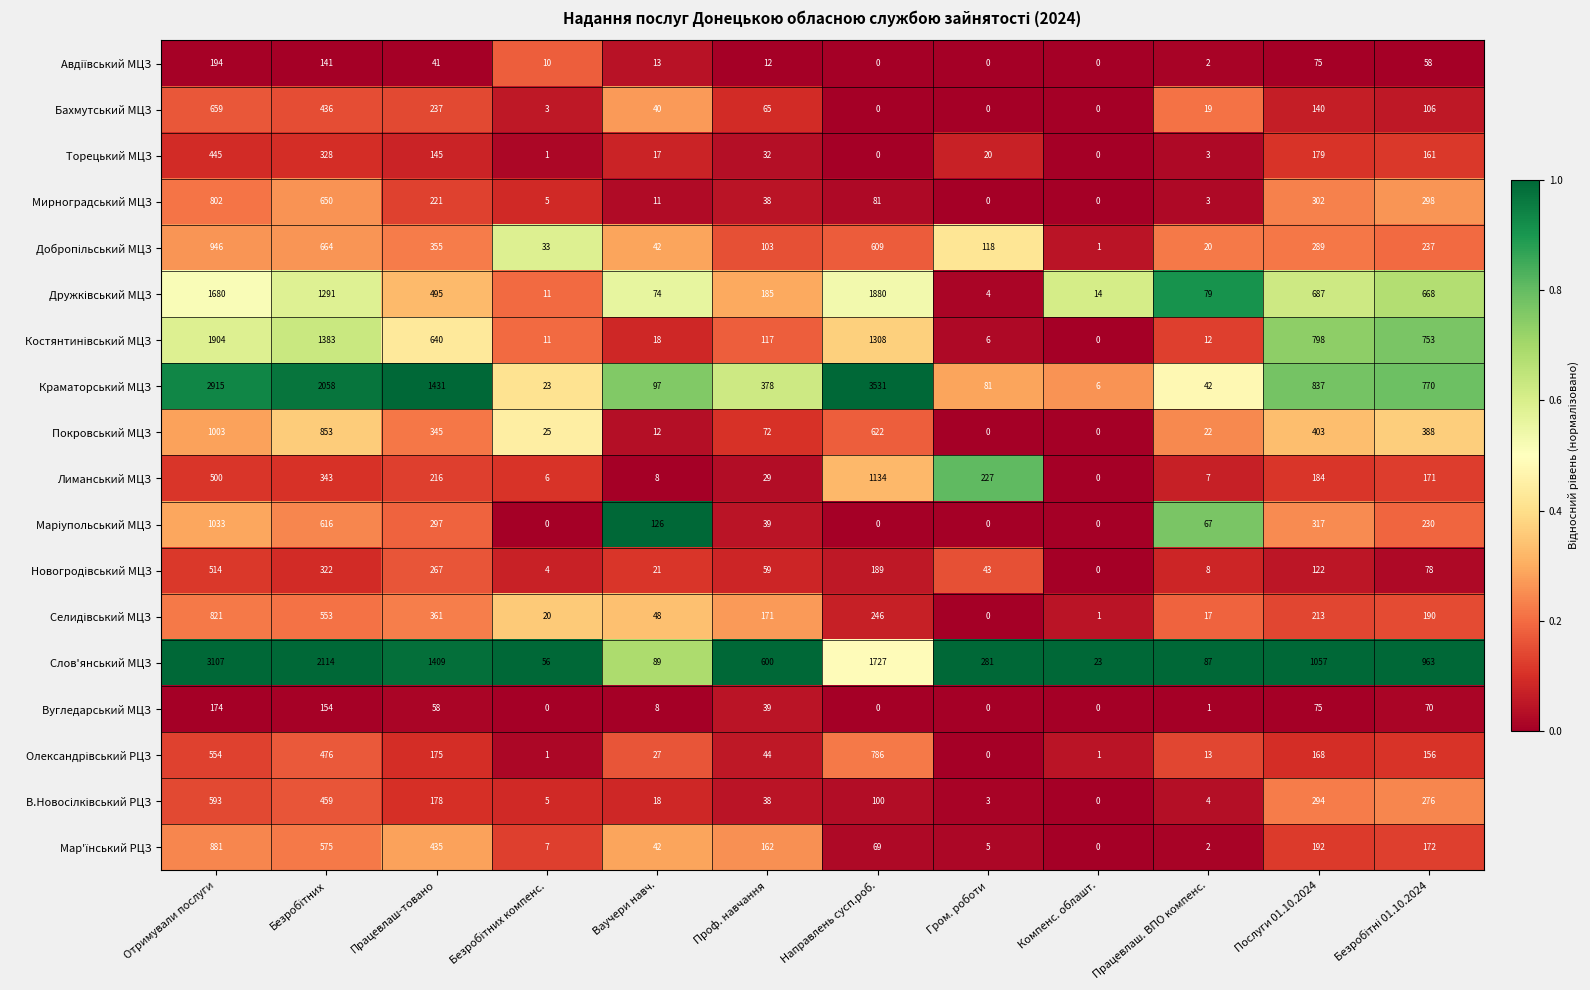

What is the difference between the highest and lowest values at Гром. роботи?

281